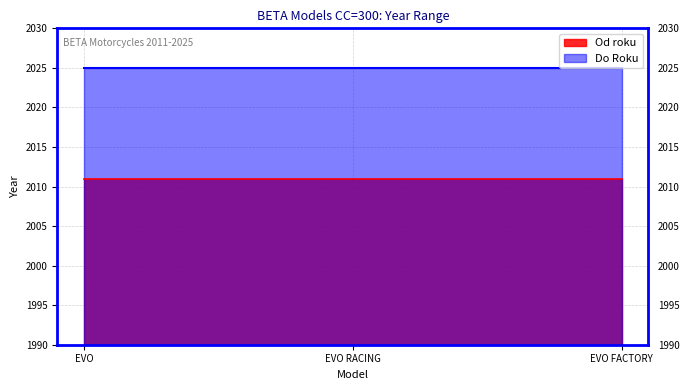

At how many categories does at least one series exceed 2019?

3